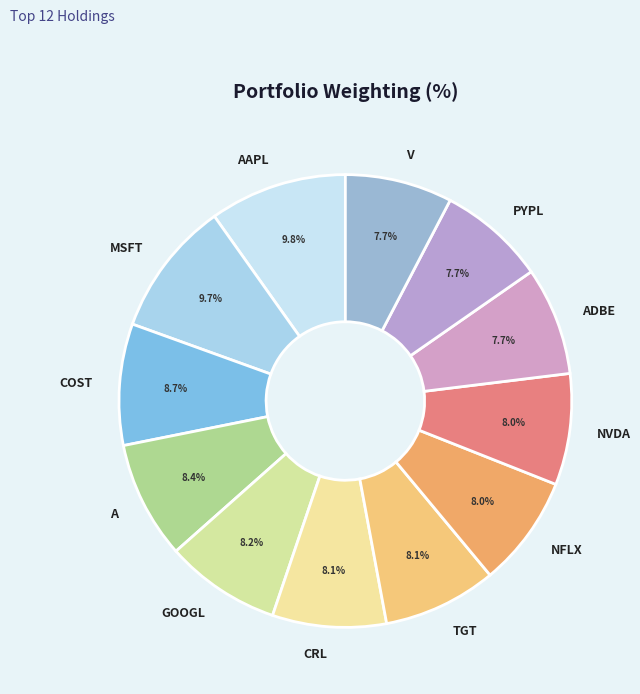

To the nearest percent, what is the average slice percentage?

8%